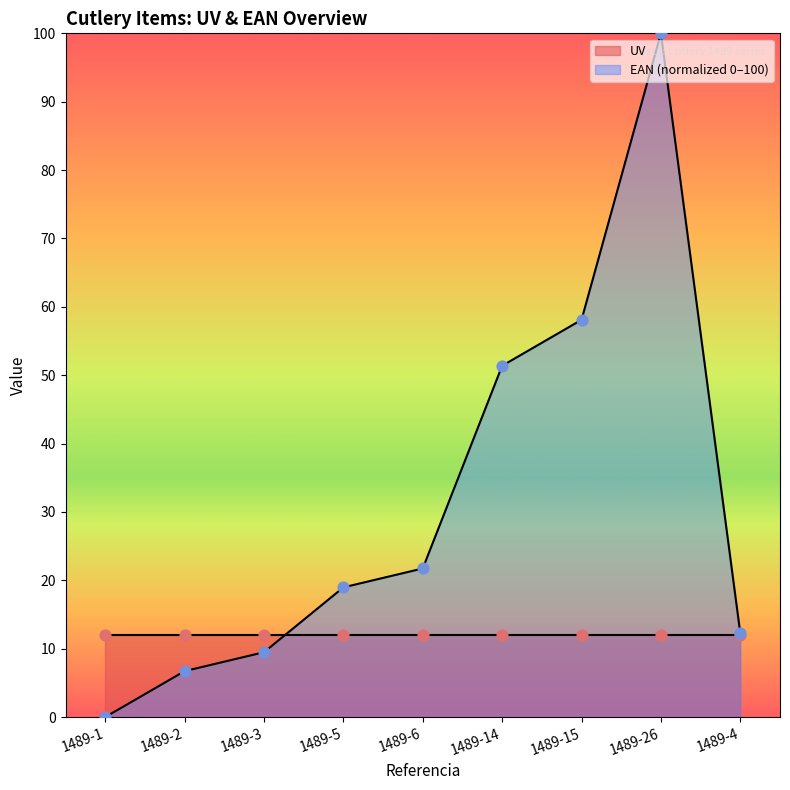

Which has a higher value, 1489-4 or 1489-1?

1489-4